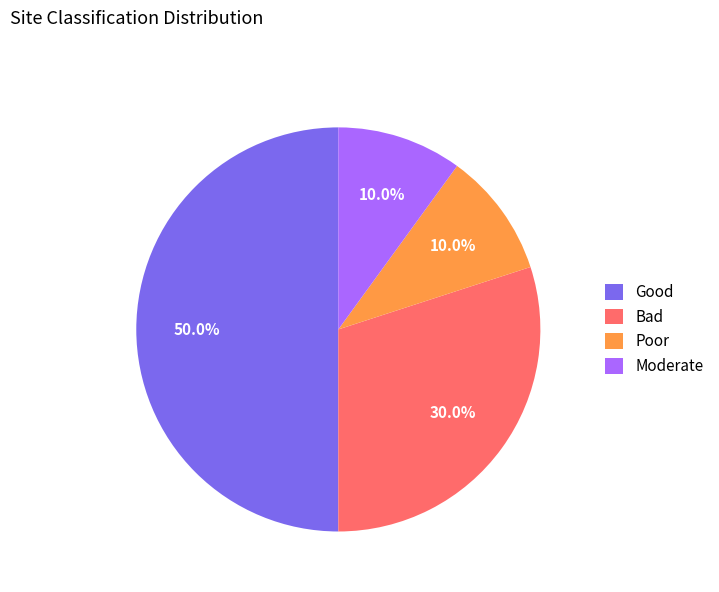

Approximately how many times larger is the value at Moderate compared to Poor?

1.0